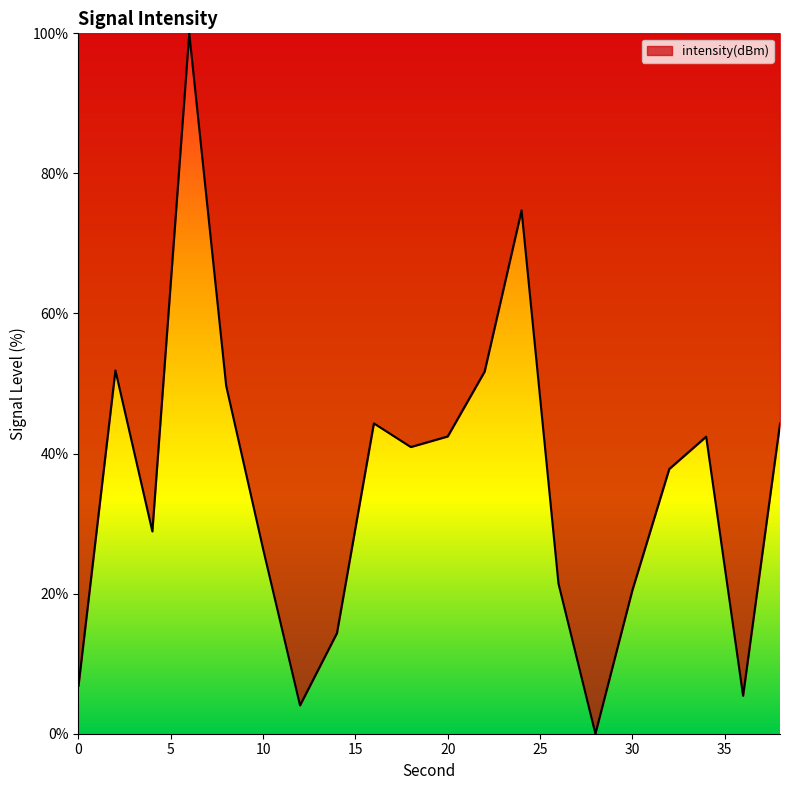

What is the maximum value shown in the chart?

100.0